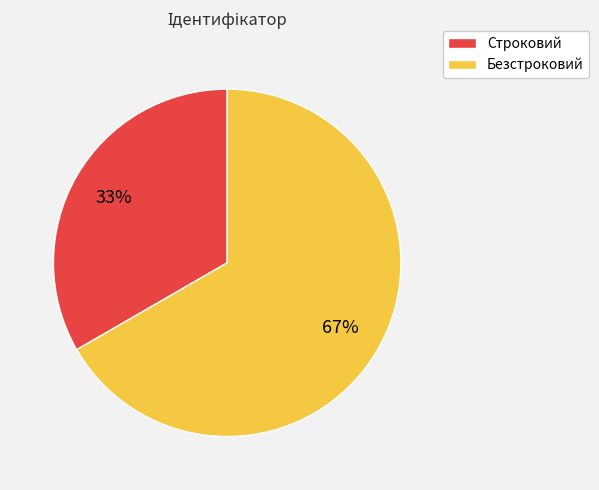

Do Безстроковий and Строковий together represent more than half of the pie?

Yes